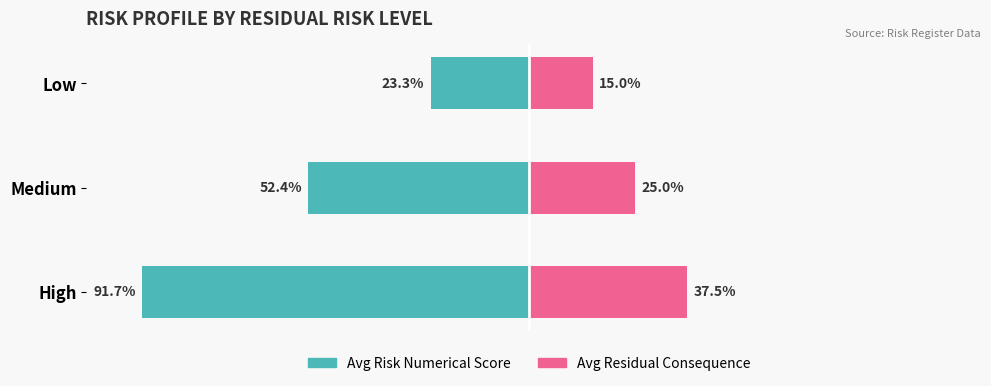

What is the maximum value for Avg Residual Consequence?

37.5